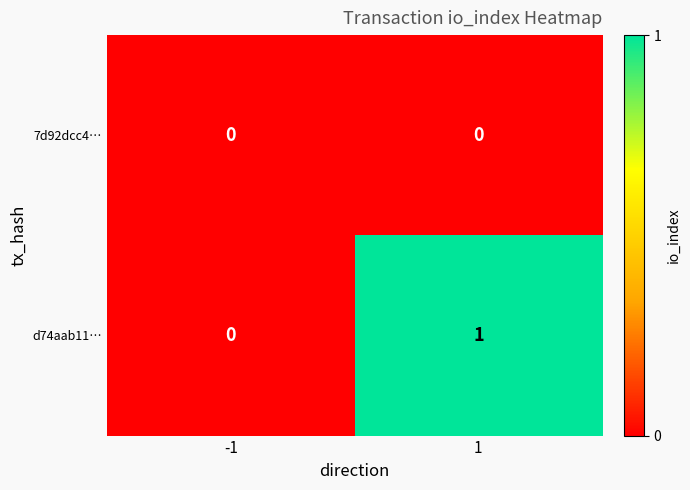

Reading left to right, transcribe all the data shown in this chart.

7d92dcc4…: -1=0	1=0
d74aab11…: -1=0	1=1